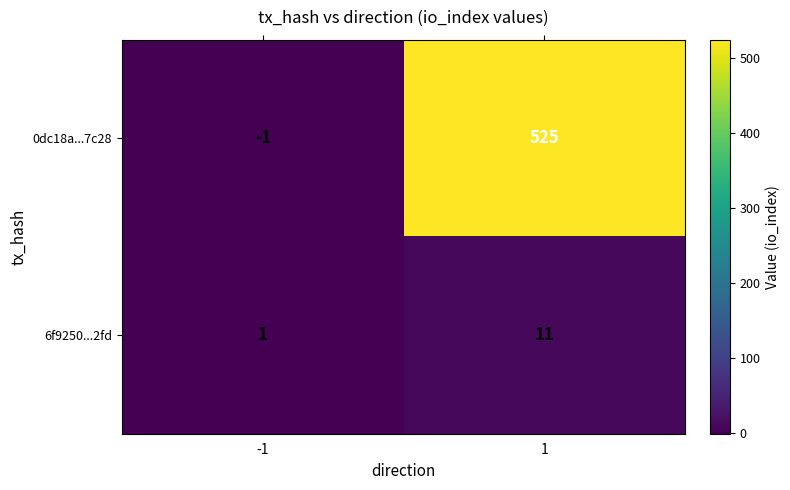

What is the spread (max minus min) of values at -1?

2